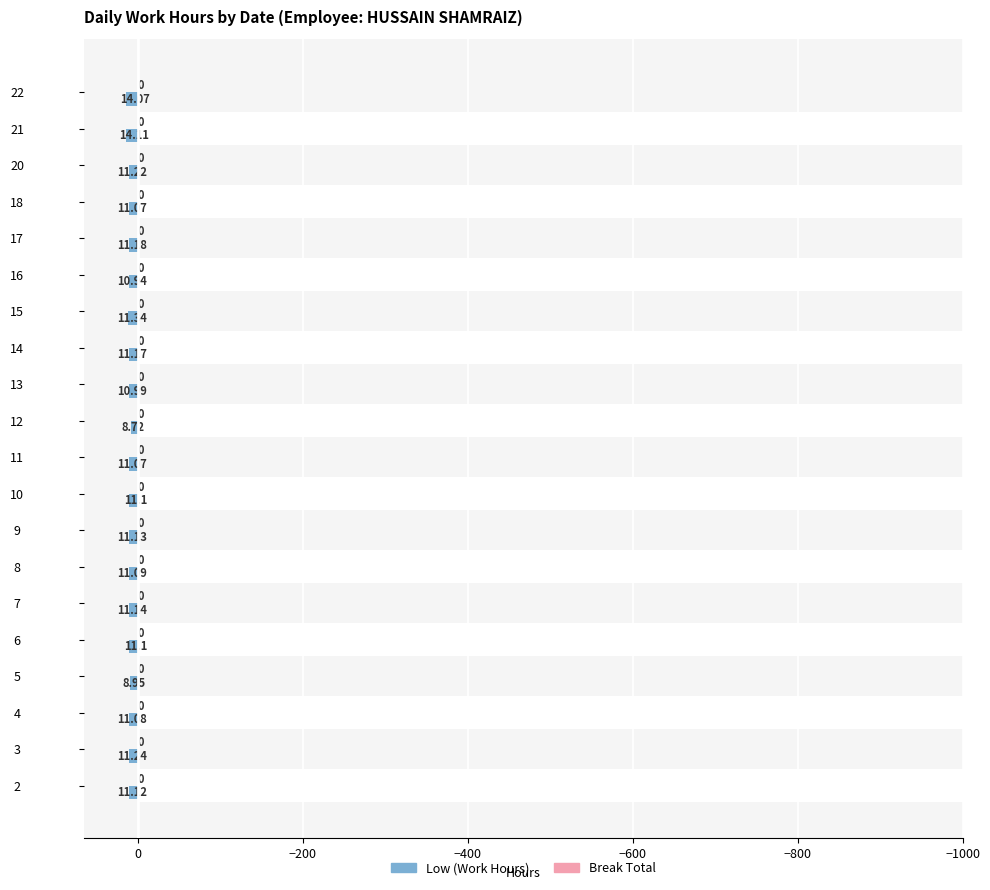

How many groups of bars are there?

20